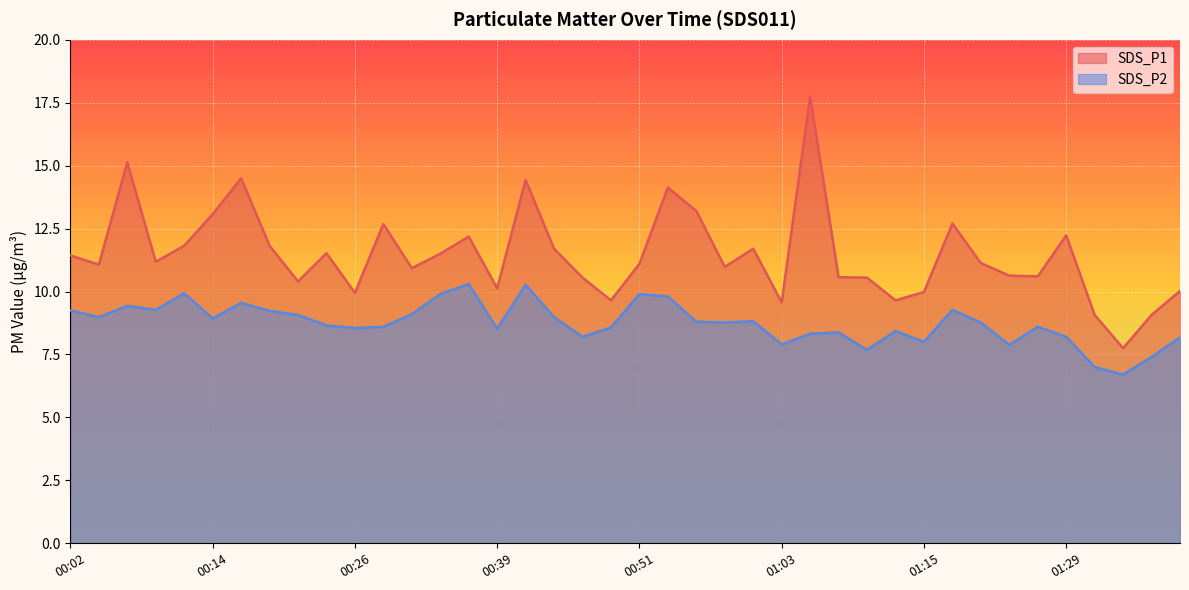

True or false: SDS_P2 and SDS_P1 intersect in this chart.

False